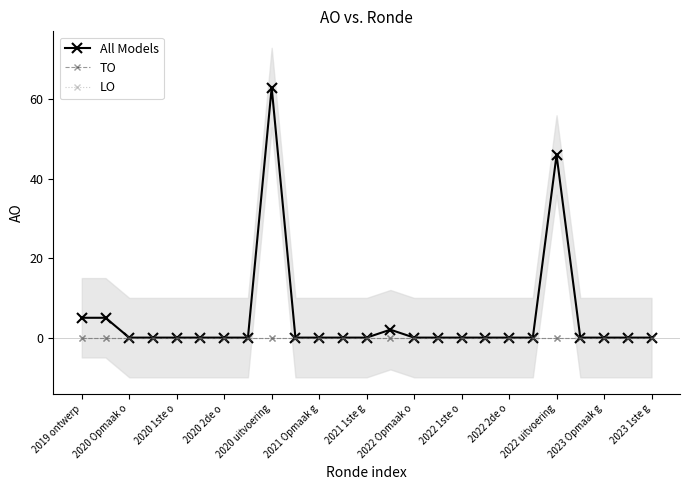

Between 2020 1ste o and 2020 Opmaak o, which is larger?

2020 Opmaak o